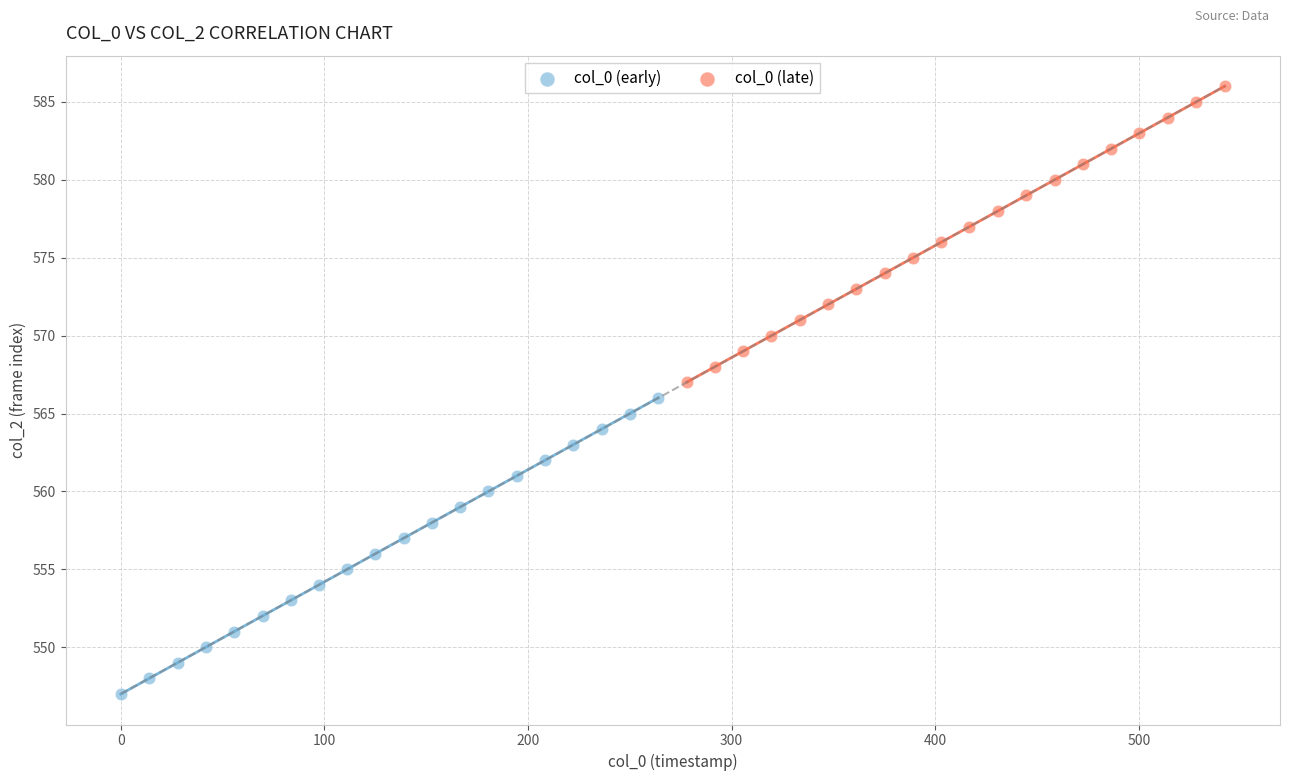

Which series contains the lowest Y value?

col_0 (early)